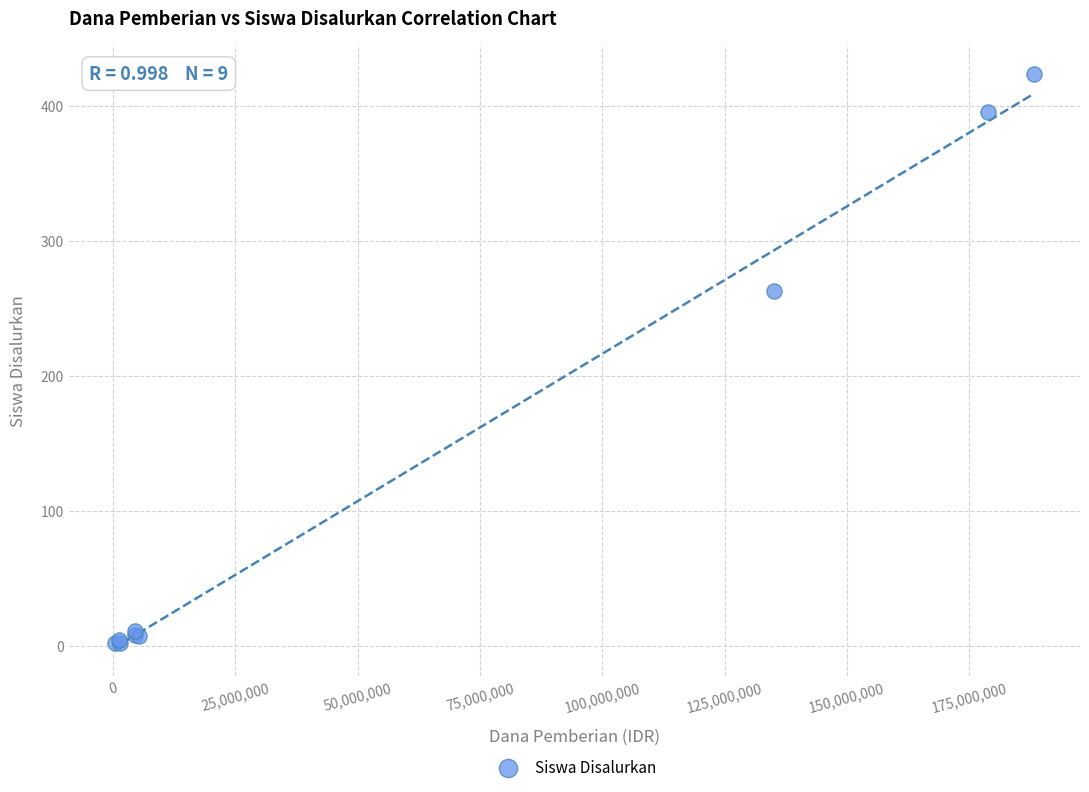

What Y value in the scatter plot is closest to 213?

263